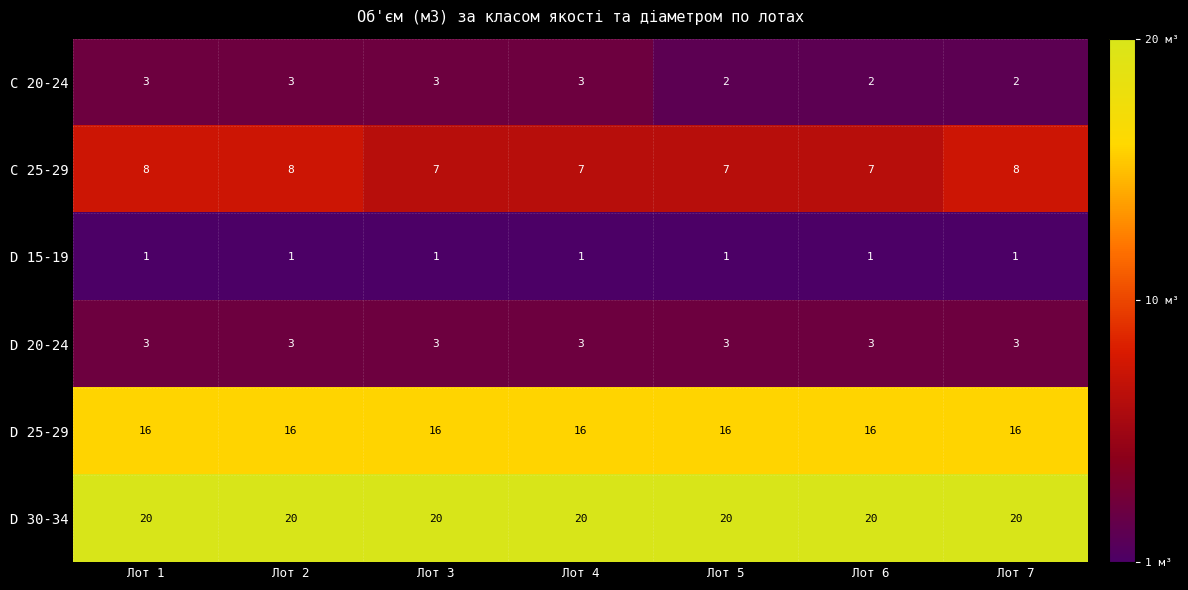

What value does the D 25-29 series have at Лот 6?

16